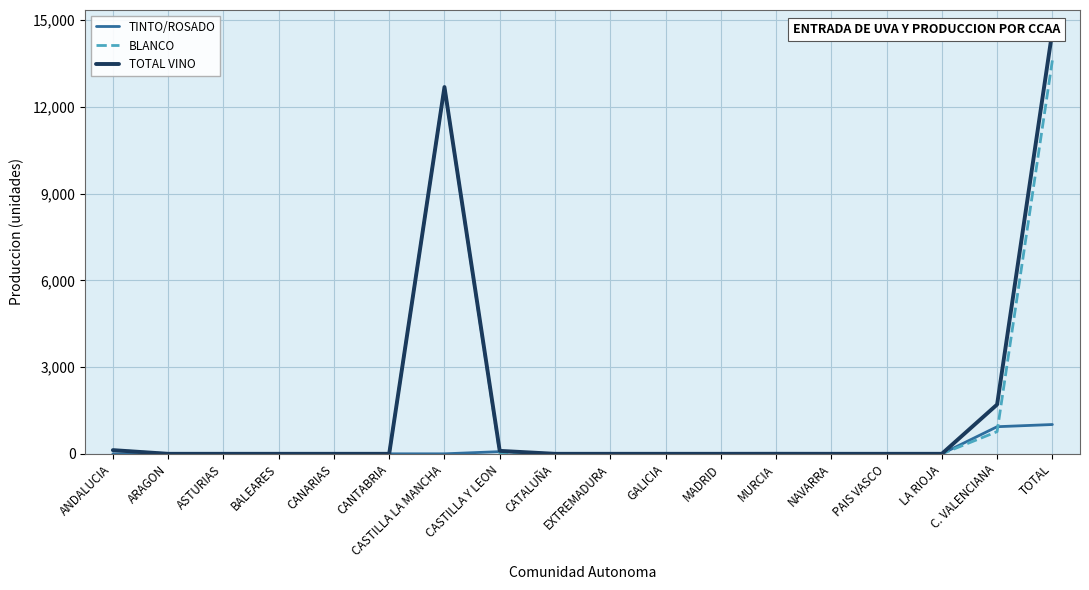

True or false: BLANCO and TOTAL VINO intersect in this chart.

False